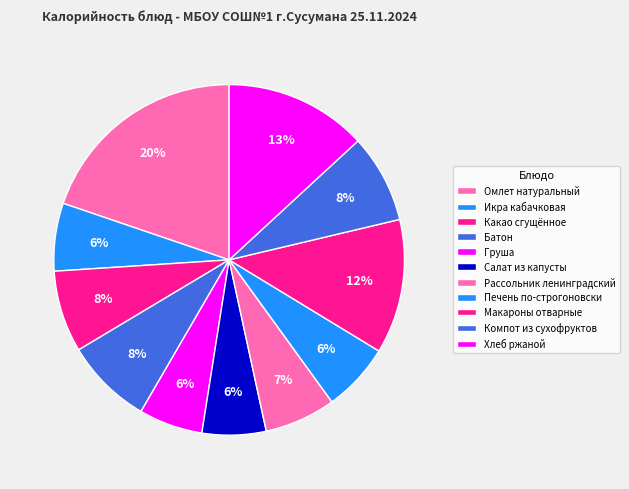

How many slices are in this pie chart?

11